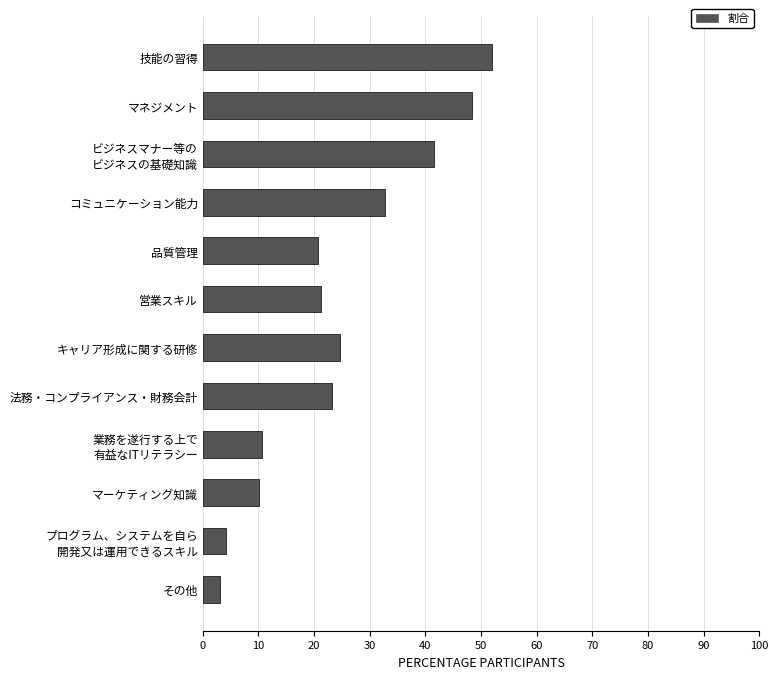

What is the label of the 4th bar from the top?

コミュニケーション能力